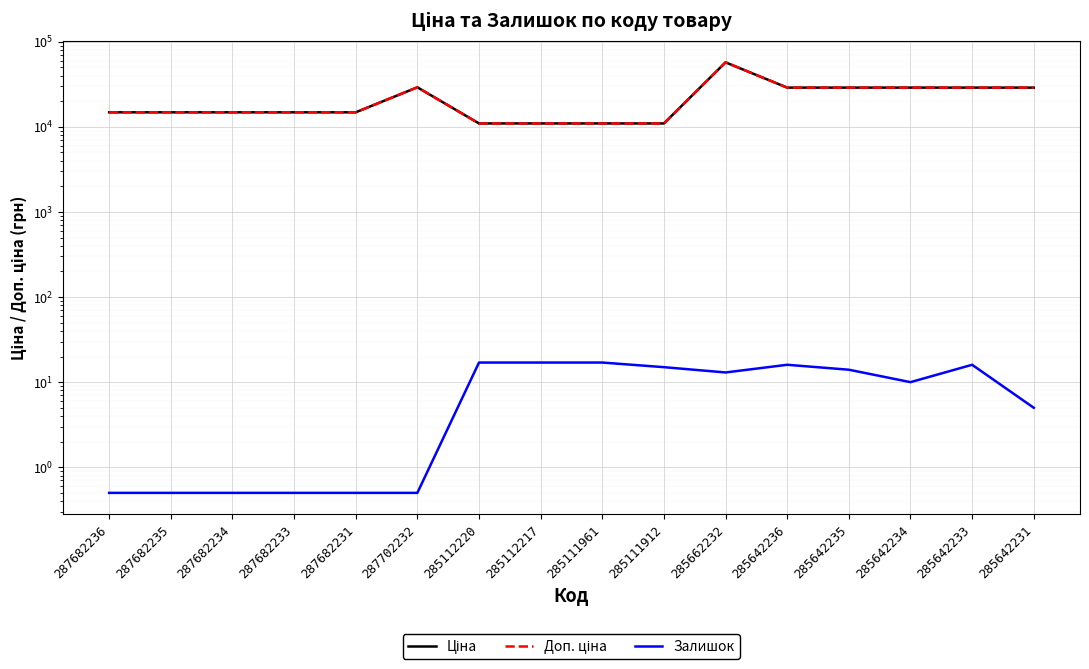

What is the sum of all Залишок values?

143.0